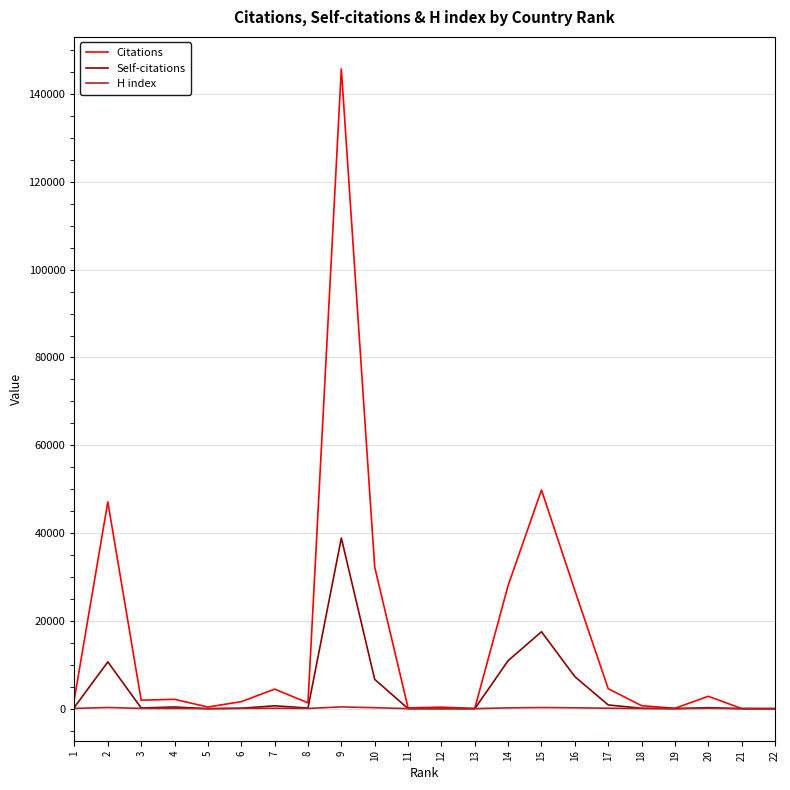

The value of H index at 4 is 75. True or false?

True